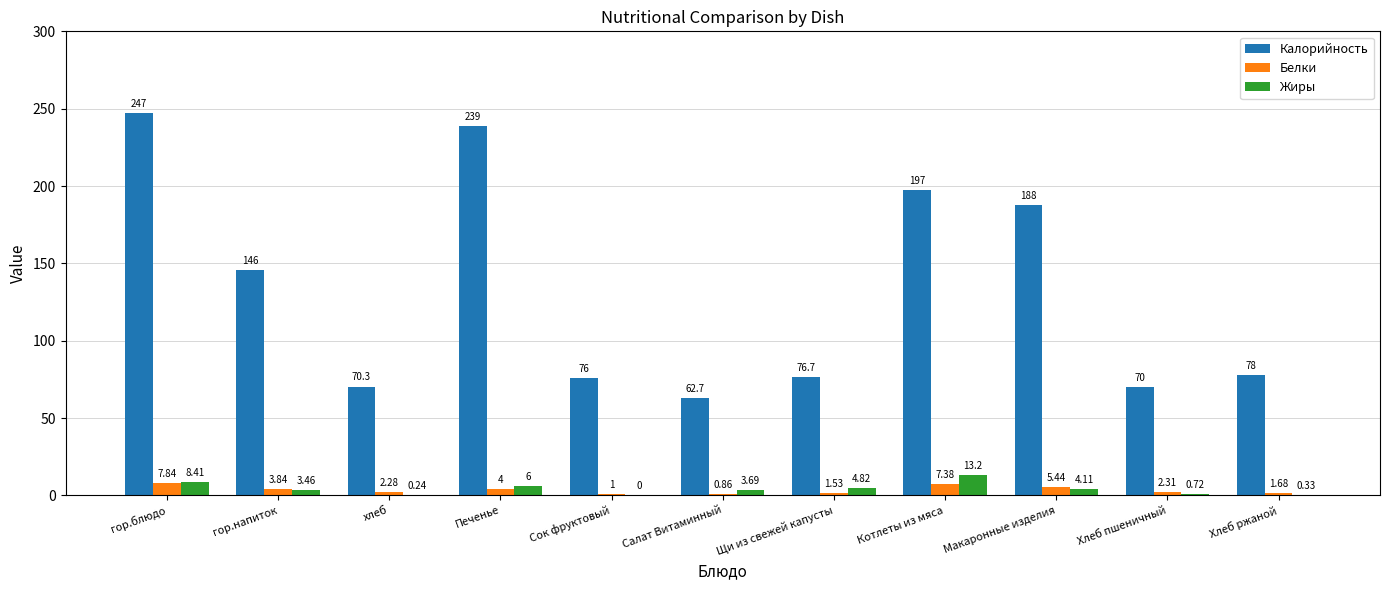

Which series has the largest total across all categories?

Калорийность